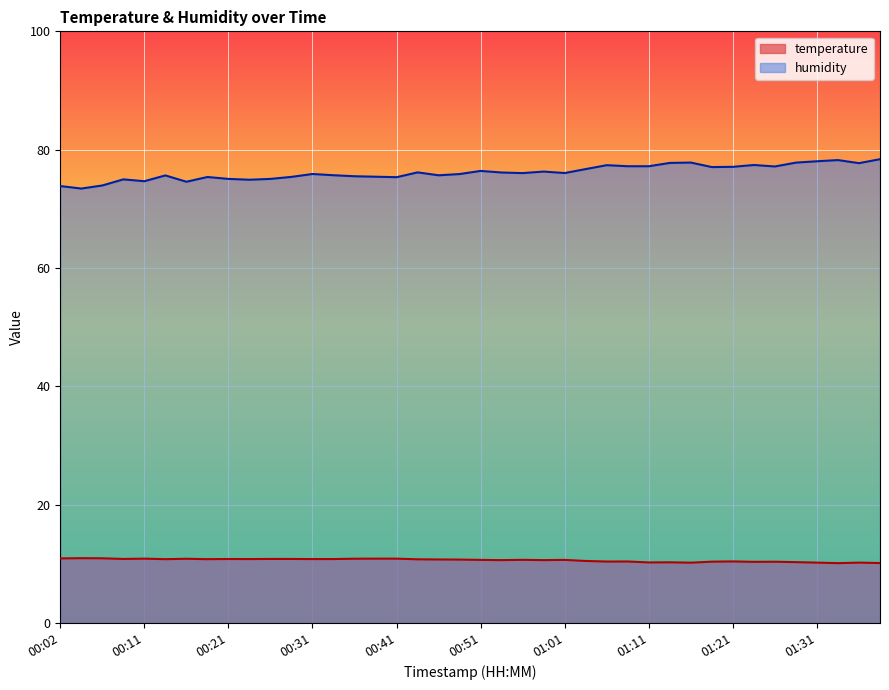

What is the average value of the humidity series?

76.2